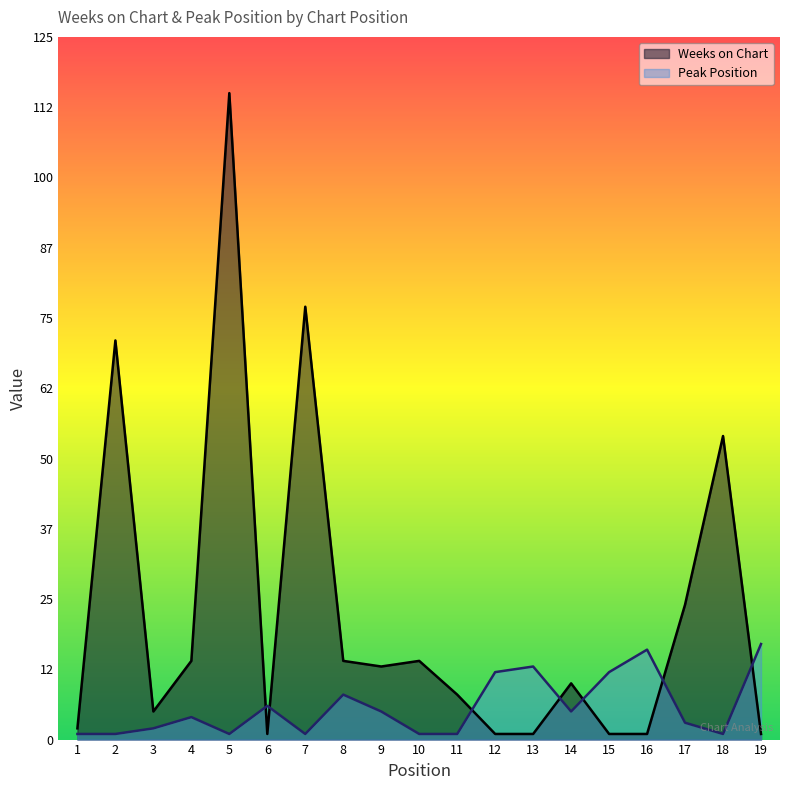

True or false: Weeks on Chart has a value of 10 at 14.

True